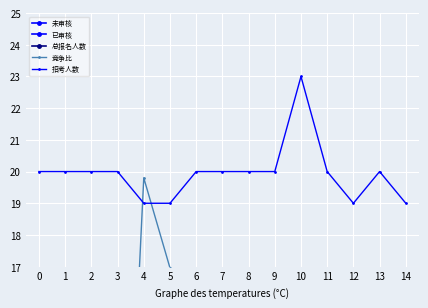

Reading left to right, what are all the values shown in this chart?

未审核: 0=16.0	1=5.2	2=2.3	3=14.0	4=3.2	5=4.2	6=2.2	7=7.2	8=7.0	9=5.3	10=5.5	11=2.9	12=10.3	13=8.9	14=4.3
已审核: 0=4.5	1=10.4	2=10.2	3=3.4	4=12.4	5=10.6	6=12.7	7=3.5	8=5.2	9=0.4	10=0.0	11=7.2	12=0.4	13=0.3	14=5.2
总报名人数: 0=16.4	1=12.5	2=10.0	3=13.9	4=12.5	5=11.9	6=11.9	7=8.5	8=9.7	9=4.5	10=4.4	11=8.1	12=8.6	13=7.4	14=7.6
竞争比: 0=3.6	1=8.3	2=8.1	3=2.7	4=19.8	5=17.0	6=10.1	7=2.8	8=4.1	9=0.3	10=0.0	11=5.8	12=0.7	13=0.2	14=8.3
招考人数: 0=20.0	1=20.0	2=20.0	3=20.0	4=19.0	5=19.0	6=20.0	7=20.0	8=20.0	9=20.0	10=23.0	11=20.0	12=19.0	13=20.0	14=19.0